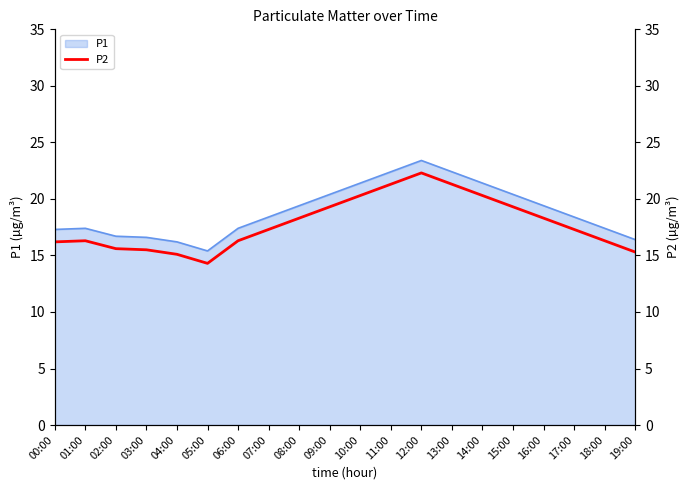

What is the ratio of the value at 10:00 to the value at 04:00?

1.3